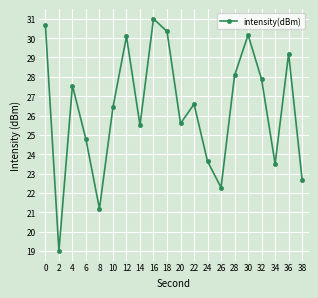

How many values exceed 26?

11